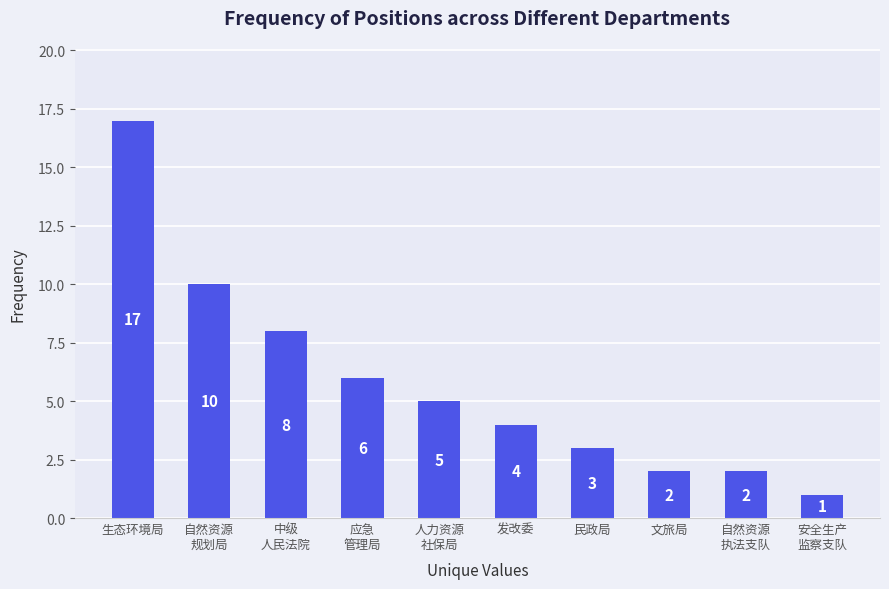

Are the bars horizontal?

No